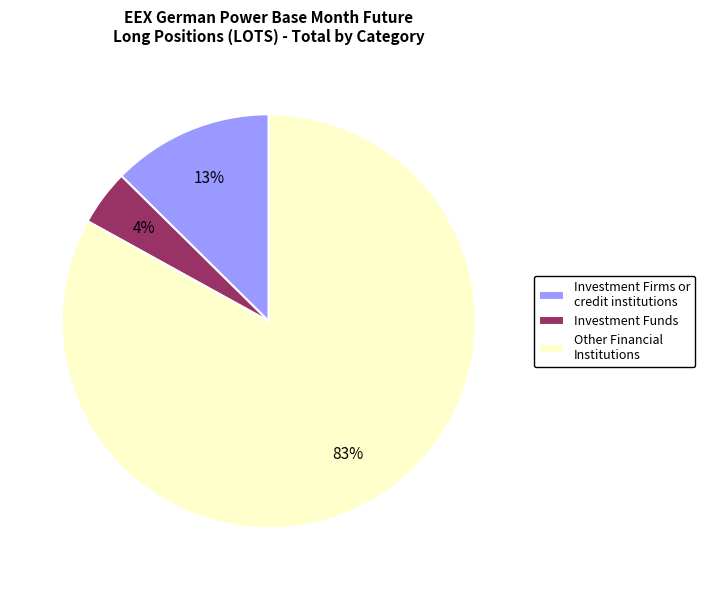

Which category has the smallest portion of the pie?

Investment Funds